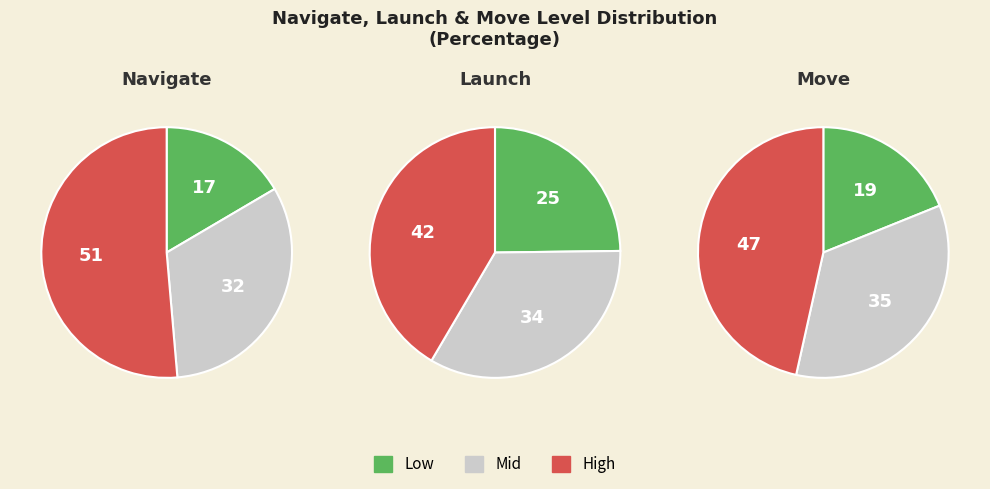

What is the smallest slice in the pie chart?

Low